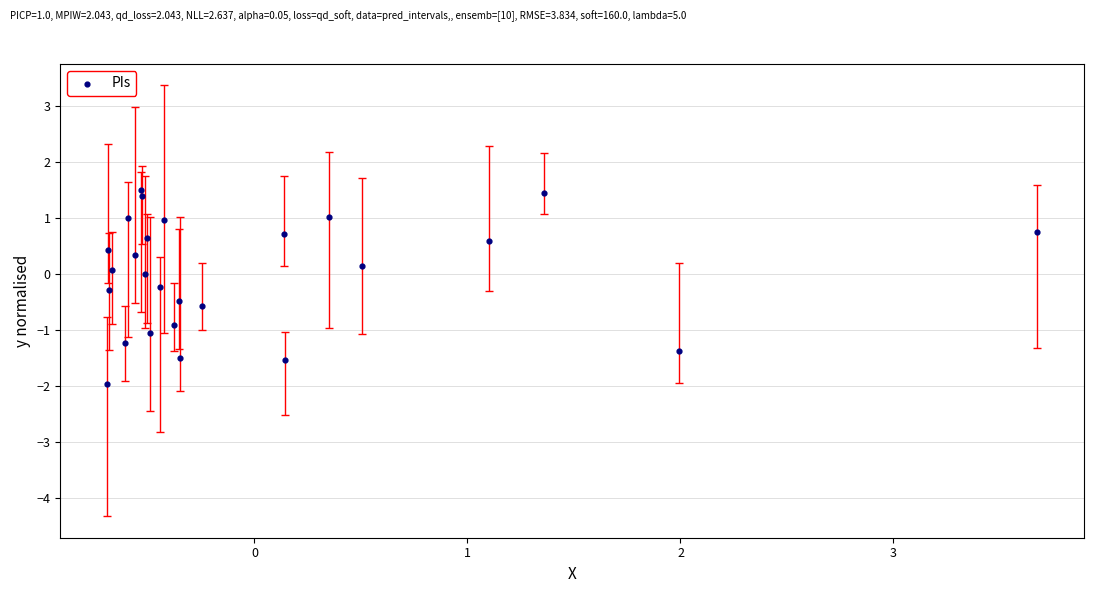

What is the range of Y values (max minus min)?

3.5